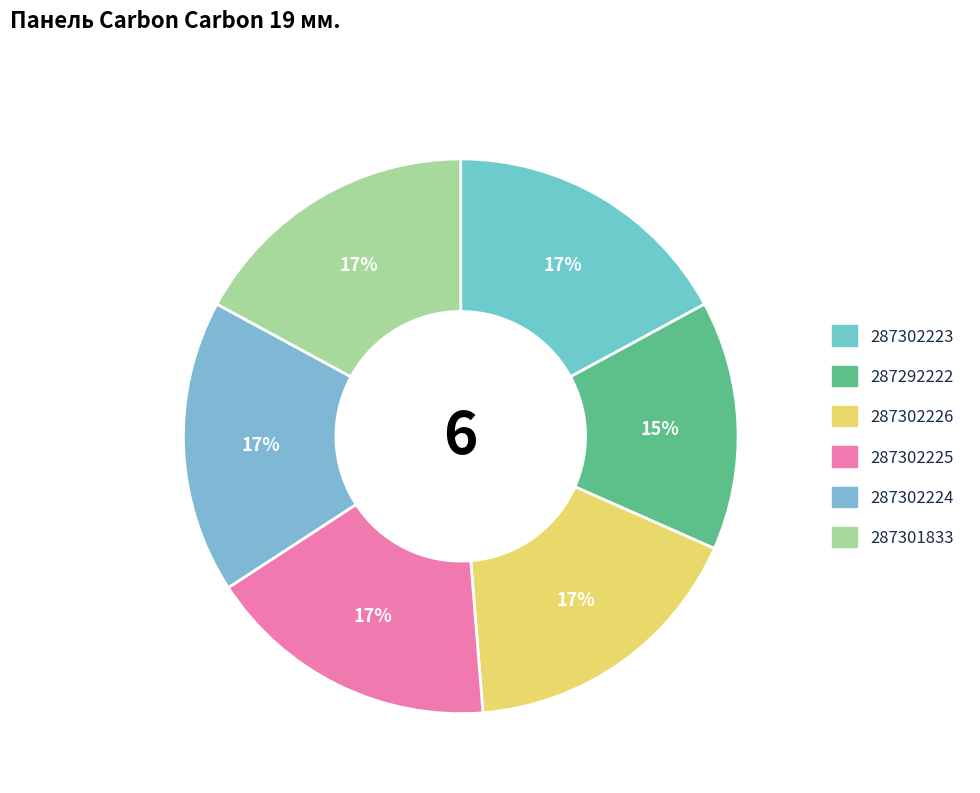

Rank the categories by value from lowest to highest.

287292222, 287302223, 287302226, 287302225, 287302224, 287301833